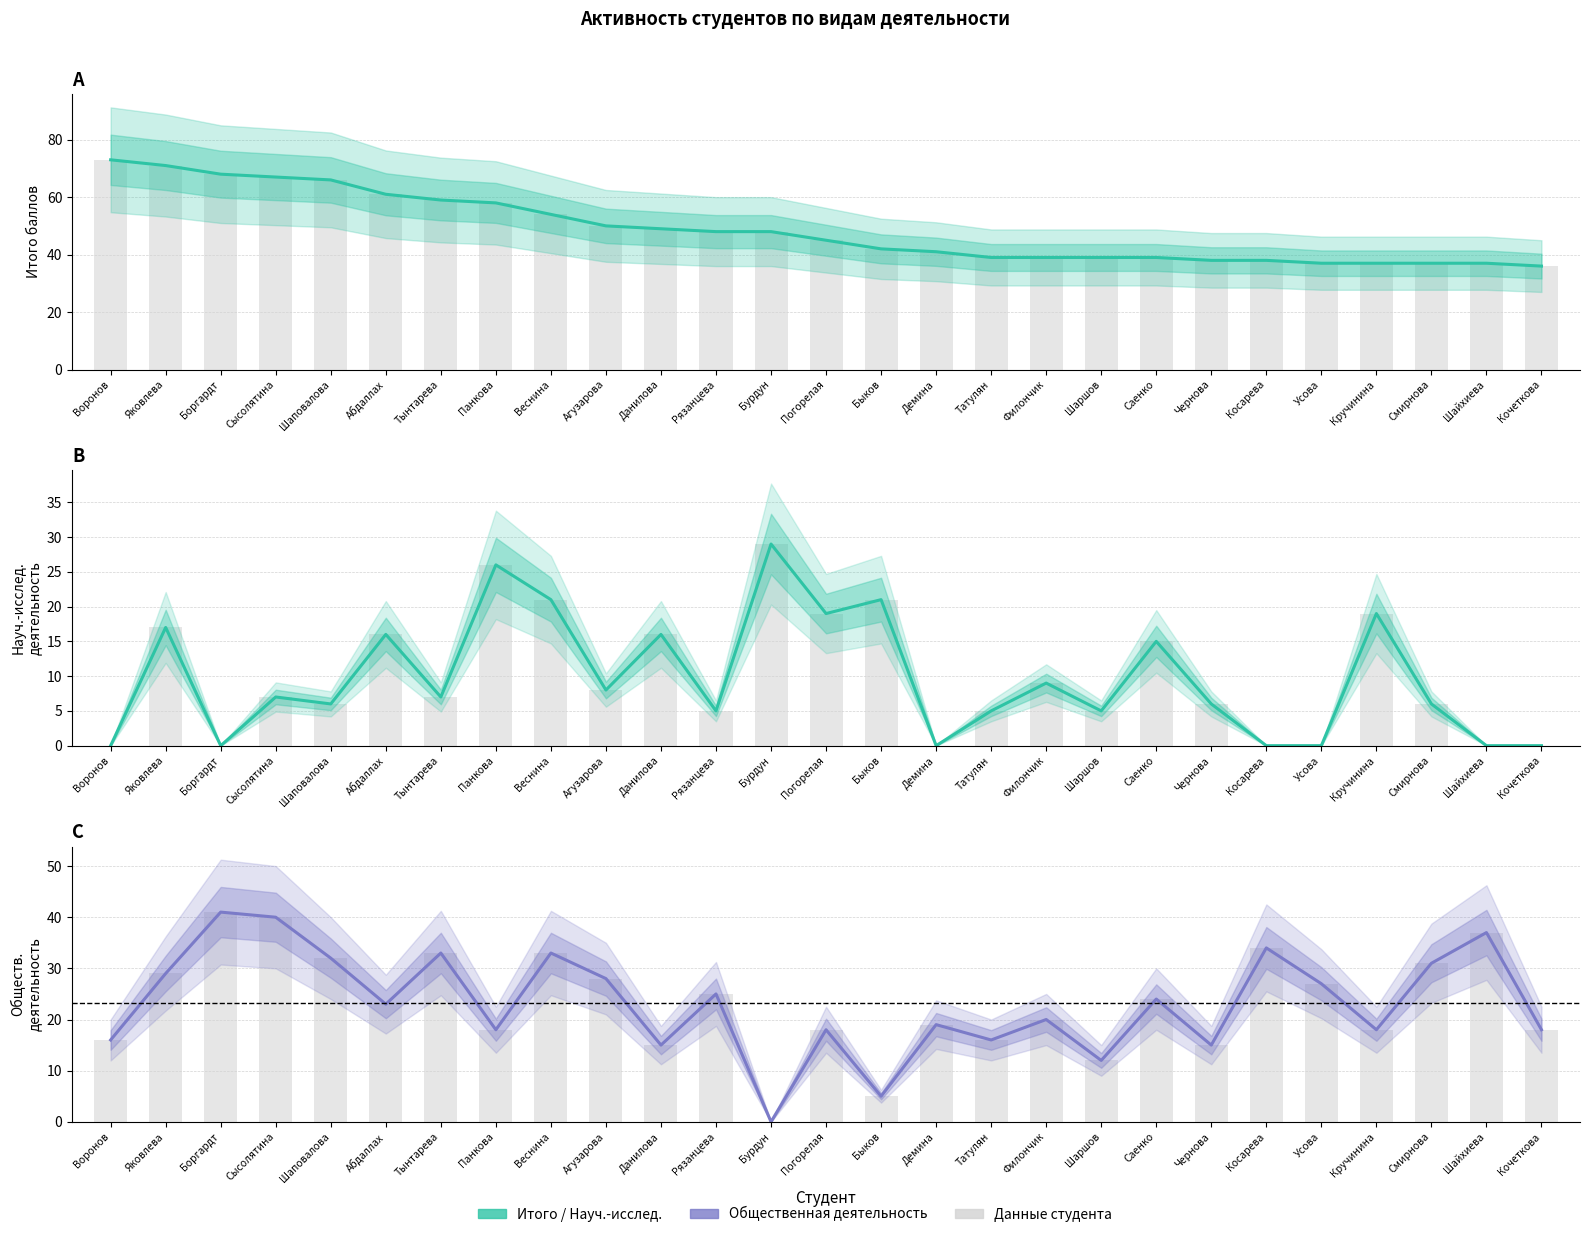

The Forecast series shows 5 at Быков. True or false?

True